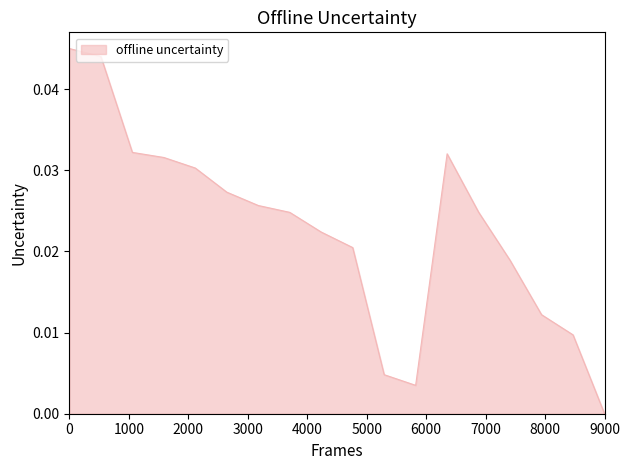

Does the chart have visible grid lines?

No